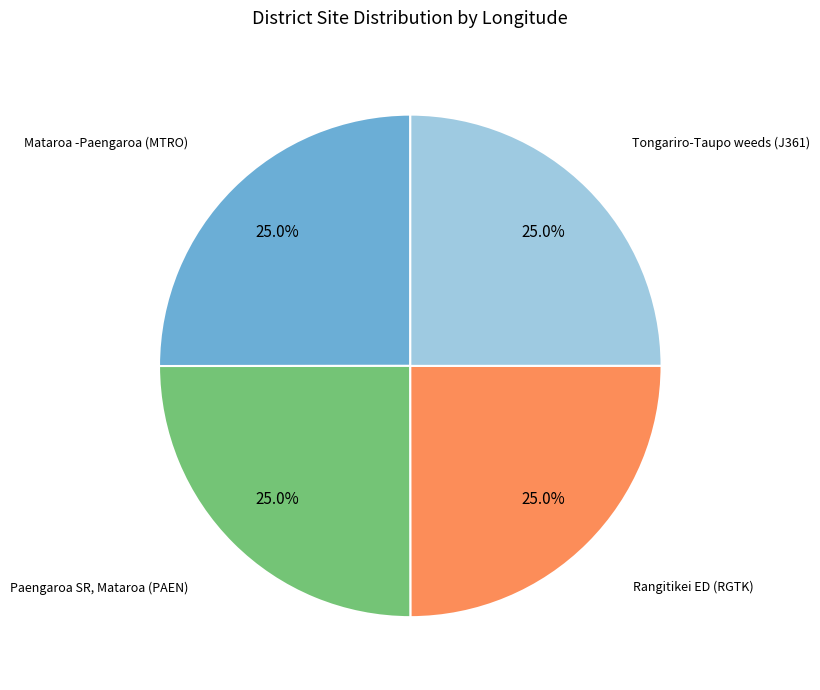

Does any single category account for the majority?

No